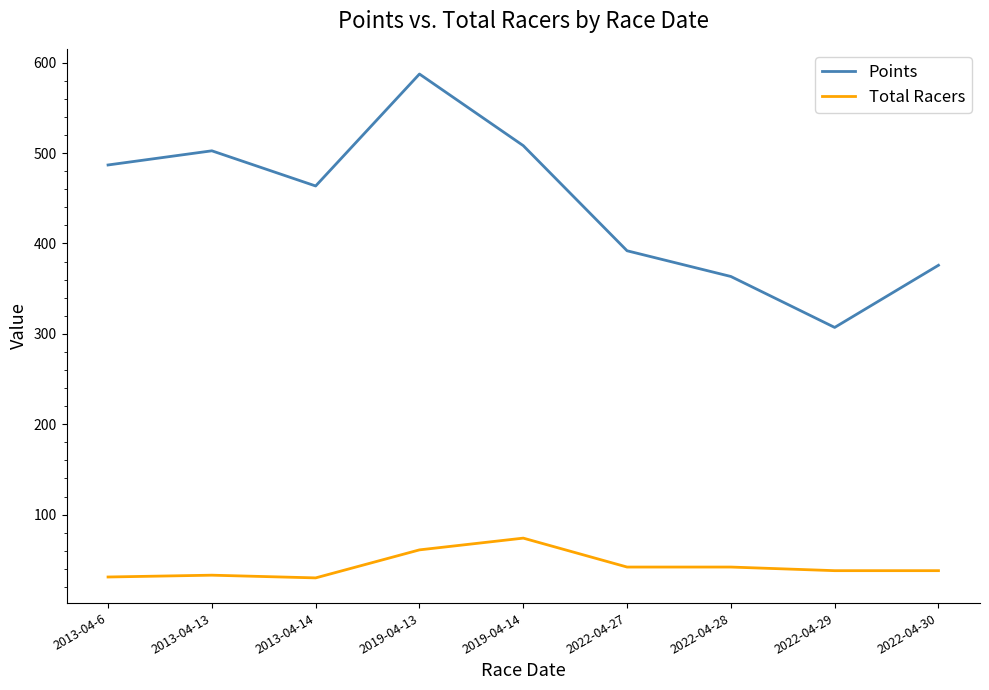

What is the difference between the highest and lowest values at 2013-04-6?

455.8